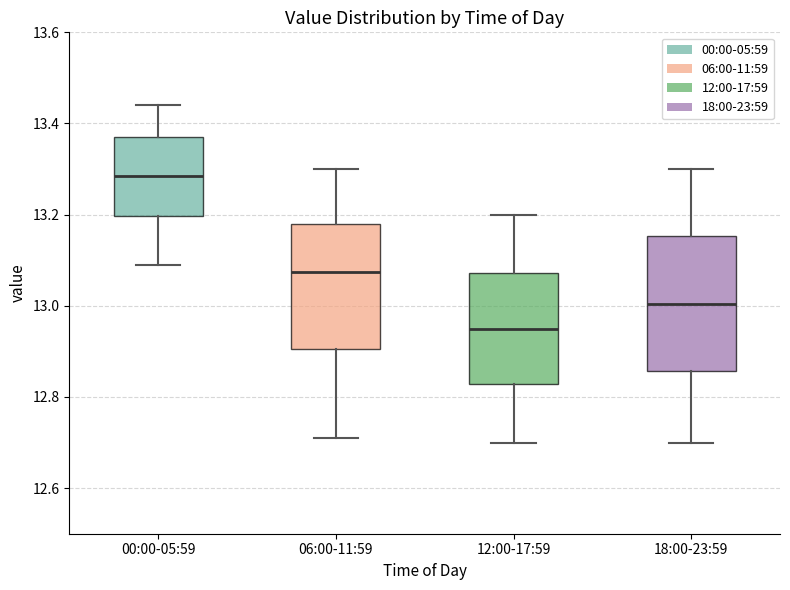

Which box's median line is the lowest?

12:00-17:59